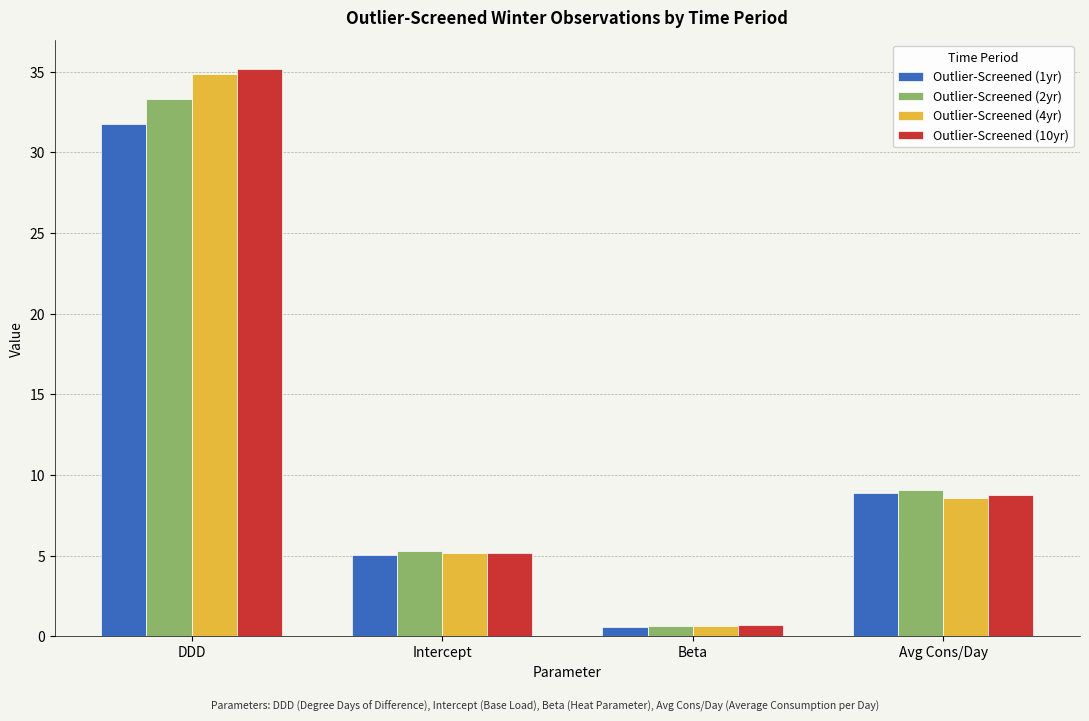

What value does the Outlier-Screened (10yr) series have at Avg Cons/Day?

8.8